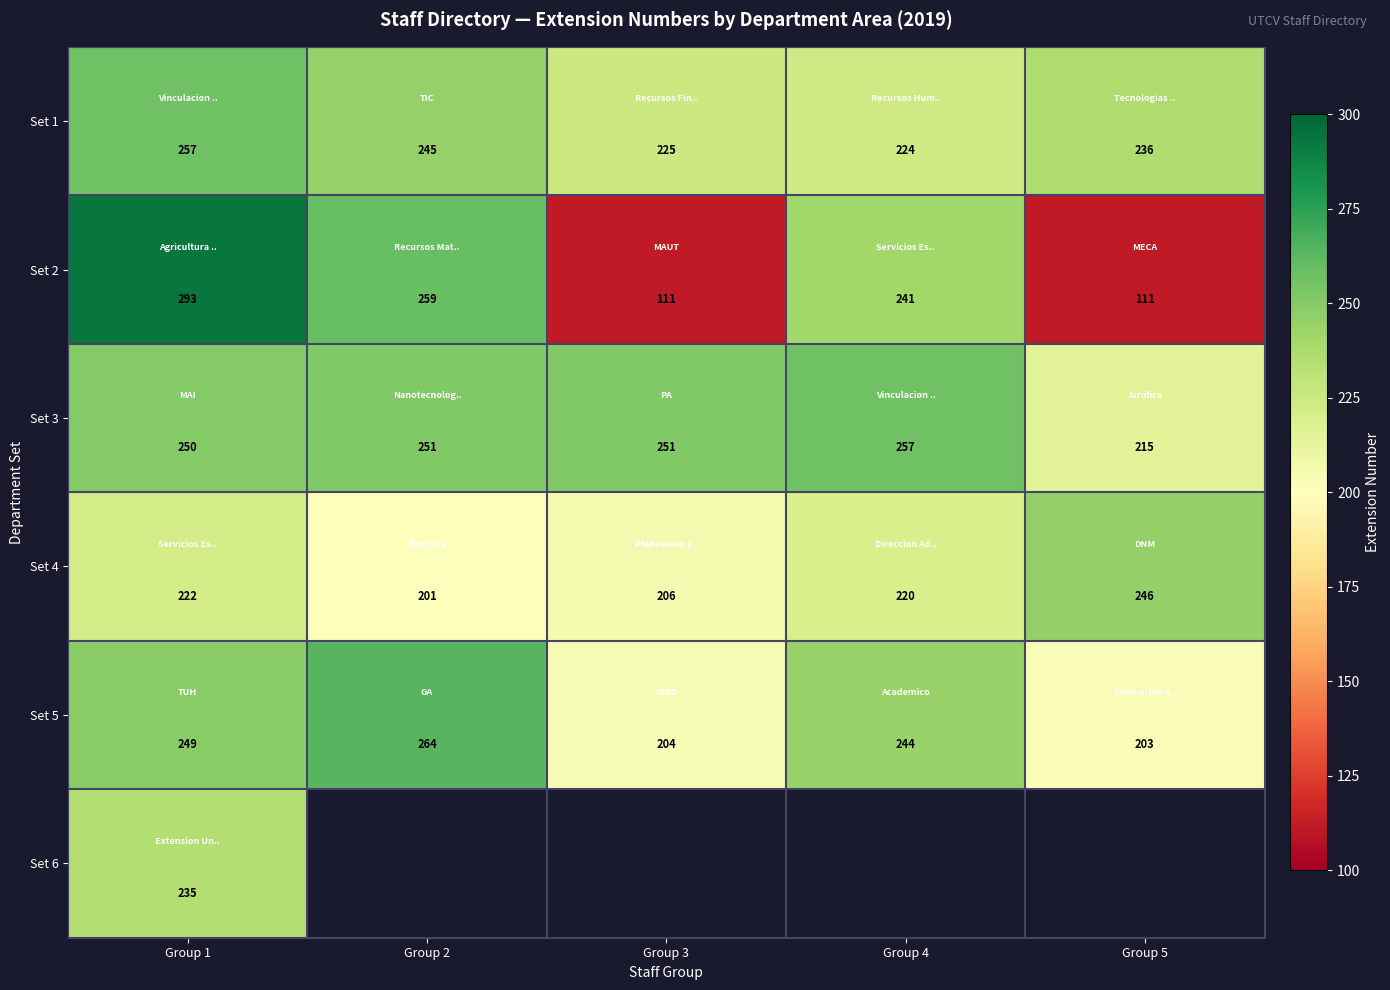

What is the difference between the second highest and second lowest values in the Set 4 series?

16